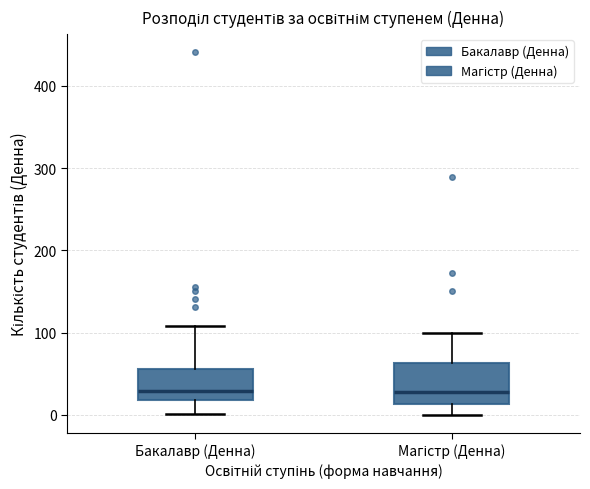

Which box is the tallest, from its lower edge to its upper edge?

Магістр (Денна)